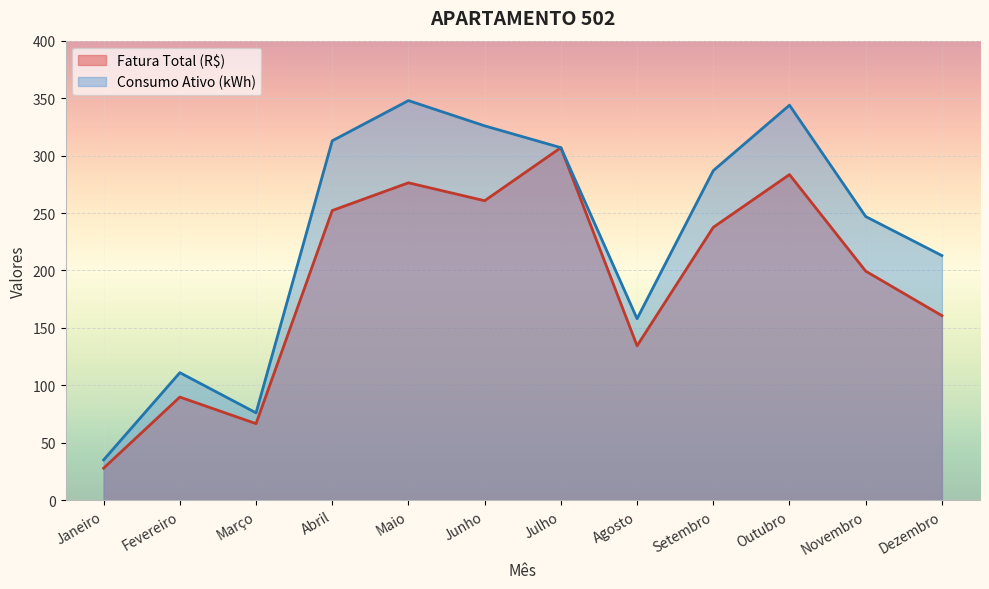

Reading left to right, what are all the values shown in this chart?

Fatura Total (R$): 27.8	89.8	66.6	252.2	276.4	260.8	307.0	134.4	237.6	283.6	199.4	160.7
Consumo Ativo (kWh): 35.0	111.0	76.0	313.0	348.0	326.0	307.0	158.0	287.0	344.0	247.0	213.0